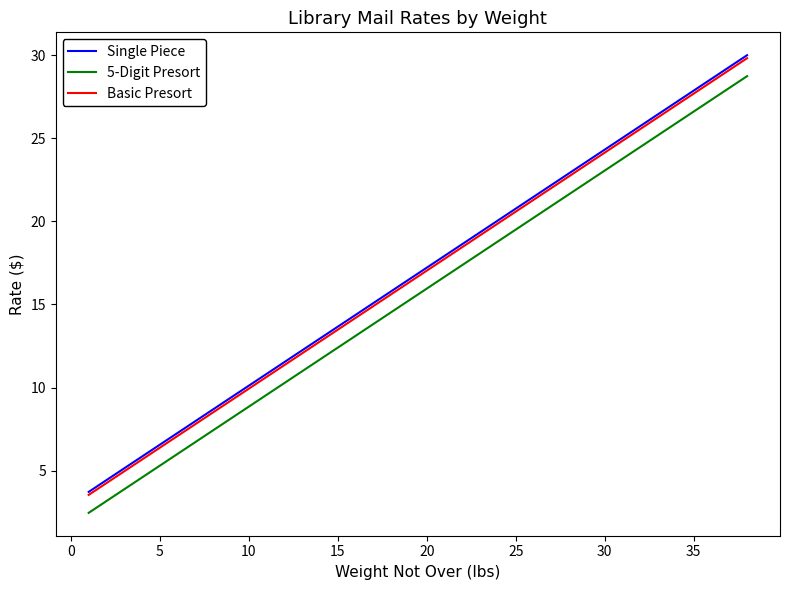

What is the smallest value displayed?

2.5